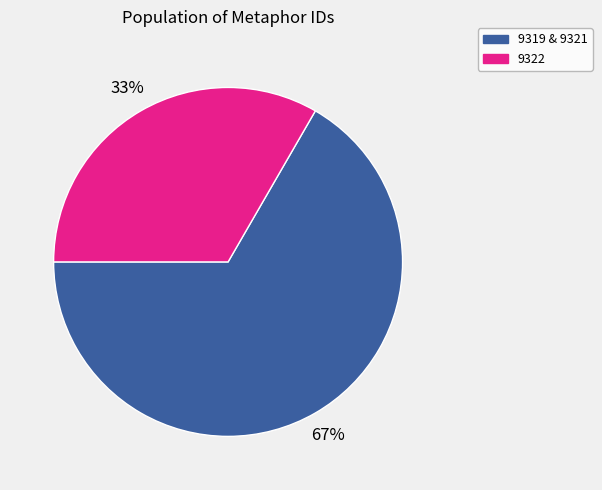

Does 9322 represent more than half of the total?

No